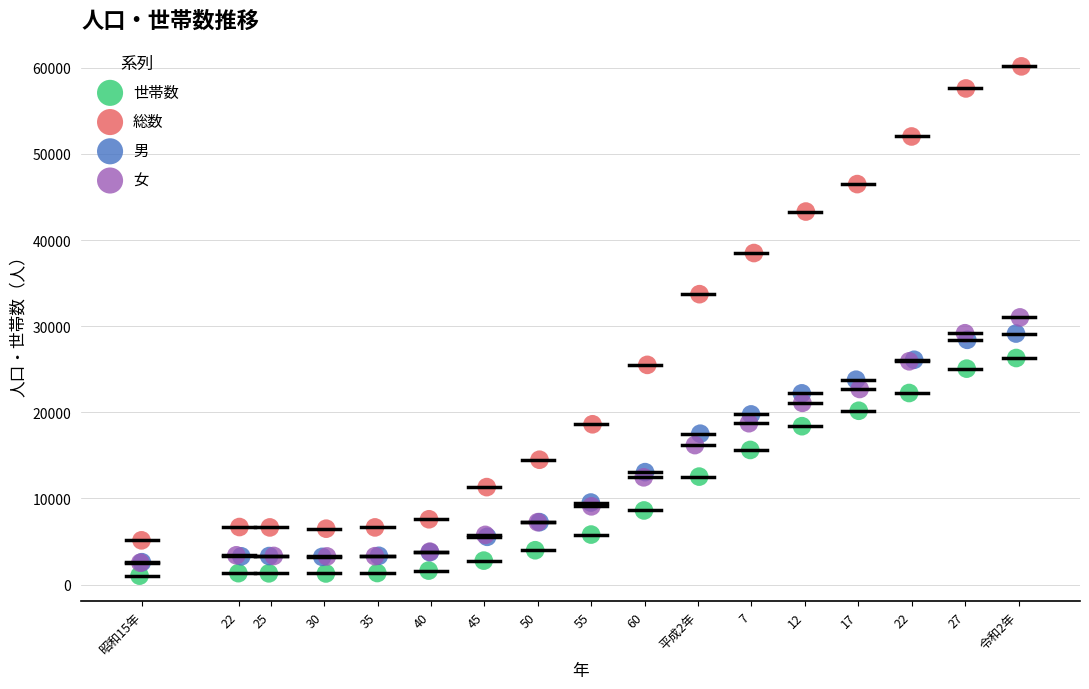

Which series has the widest spread of Y values?

総数